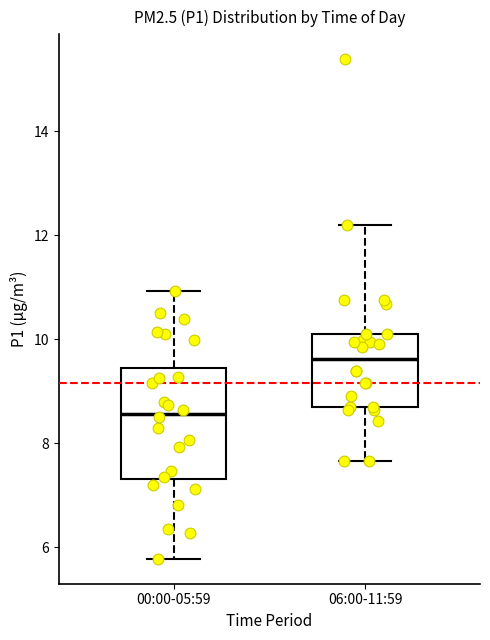

Reading left to right, read every box against the y-axis: the position of its median line, the range the box covers, and the ends of its whiskers. The values are not printed on the chart, so give them approximately, as read against the axis.

00:00-05:59: median 8.6, box 7.4 to 9.4, whiskers 5.8 to 11.0
06:00-11:59: median 9.6, box 8.8 to 10.2, whiskers 7.6 to 12.2